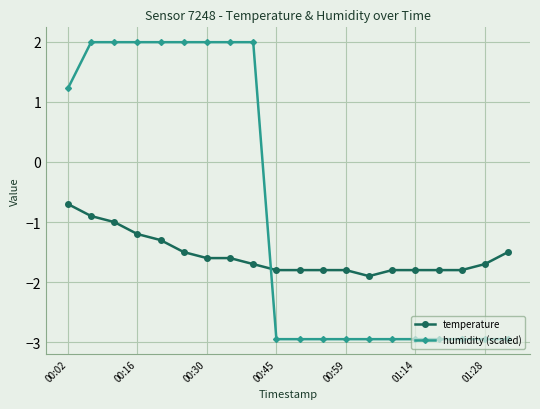

List the series in order of their overall mean, highest first.

humidity (scaled), temperature